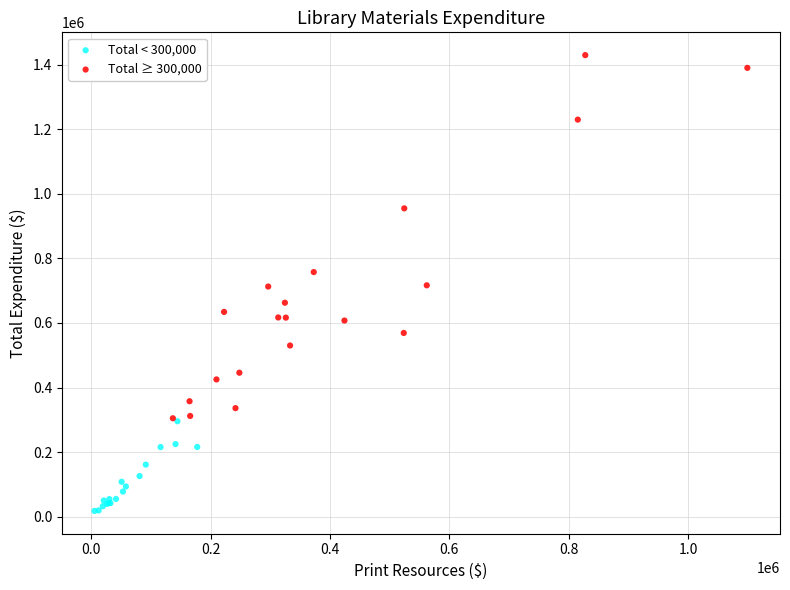

Which series contains the highest Y value?

Total ≥ 300,000